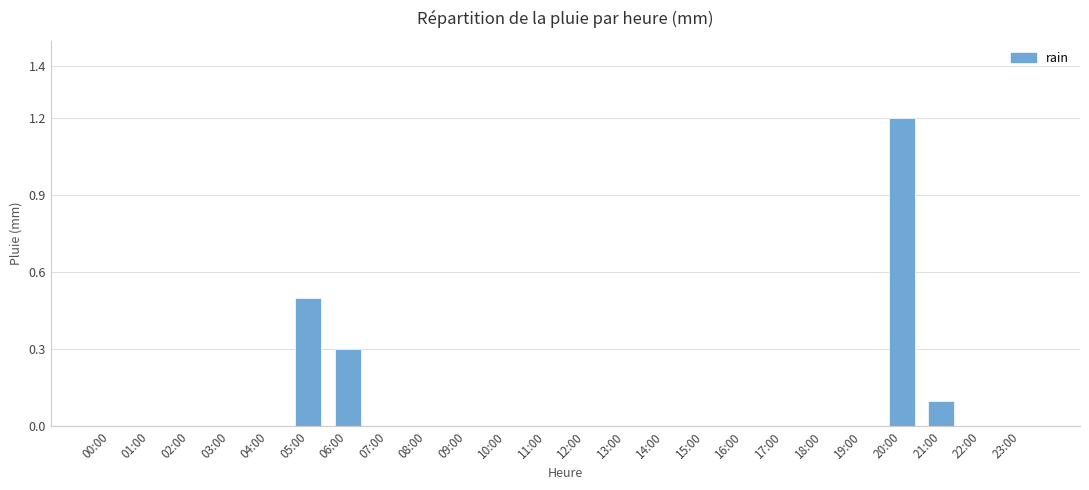

At which category does the chart reach its peak across all series?

20:00